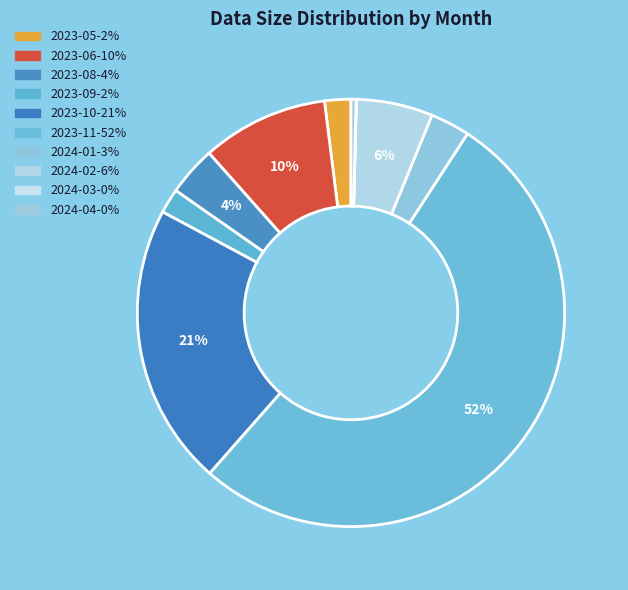

What is the largest slice in the pie chart?

2023-11